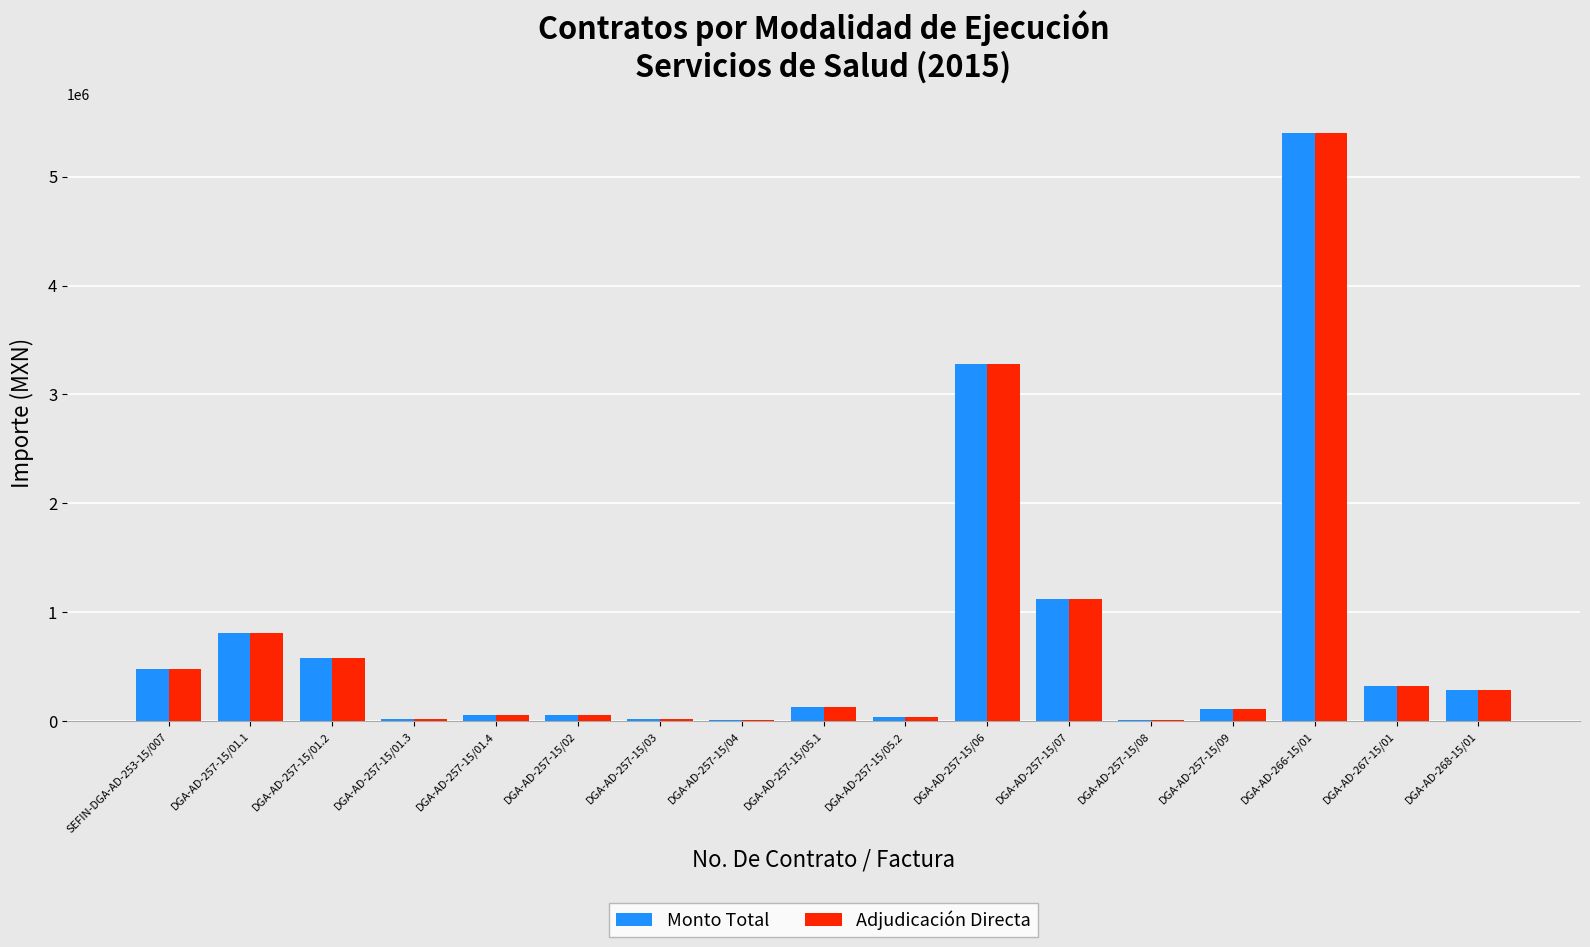

True or false: Adjudicación Directa has a value of 113343.6 at DGA-AD-257-15/09.

True